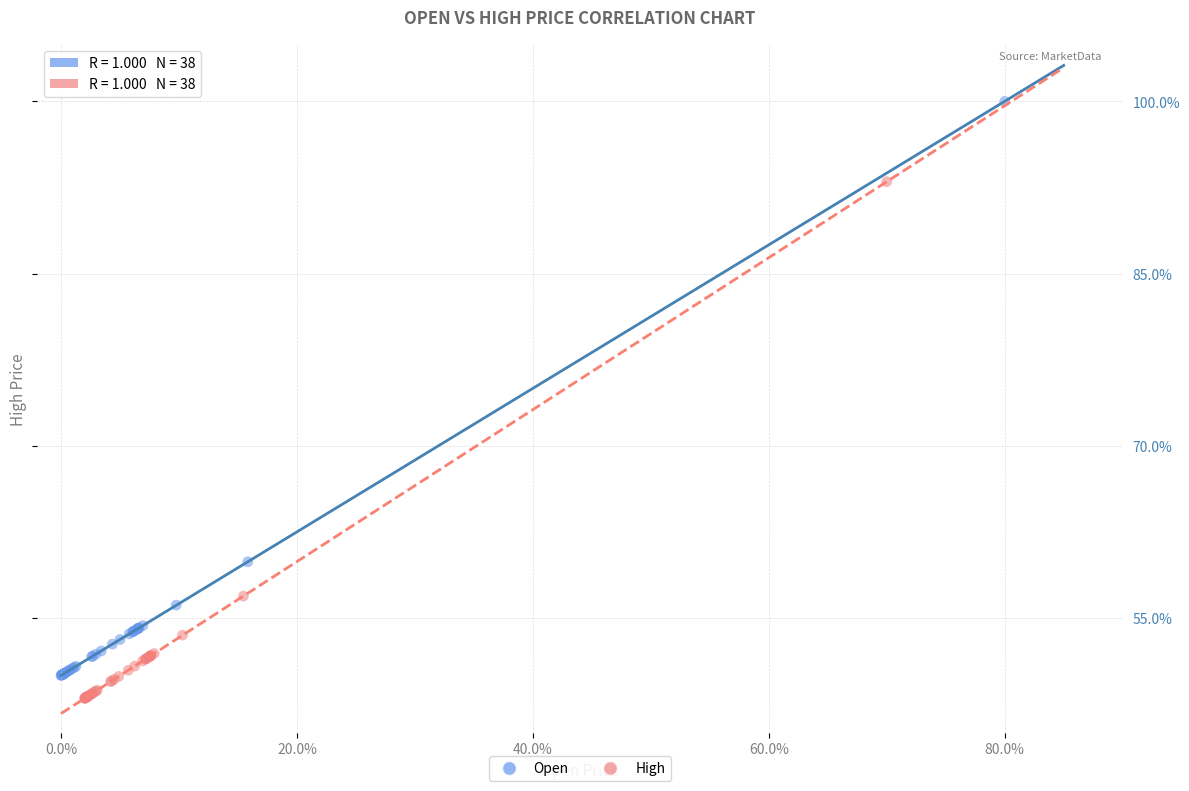

Which series has the widest spread of Y values?

Open